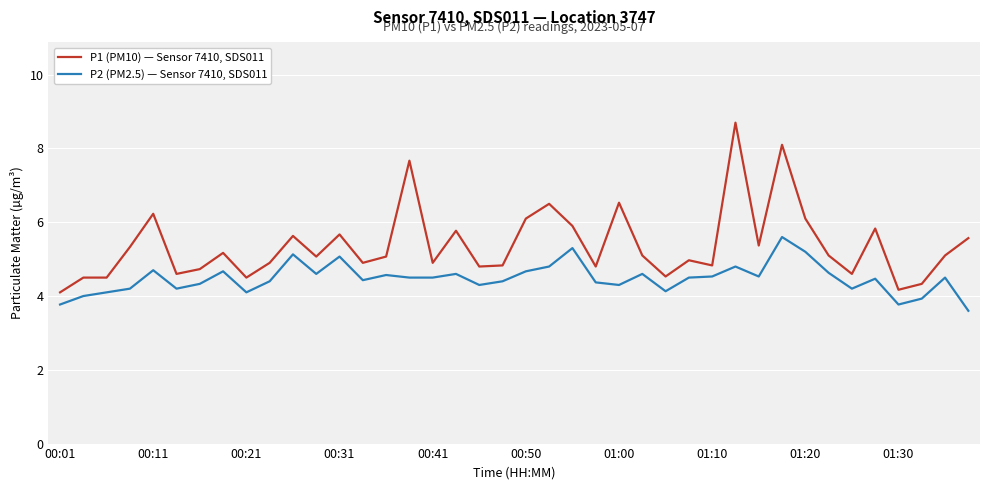

Which series has the widest spread of values?

P1 (PM10) — Sensor 7410, SDS011